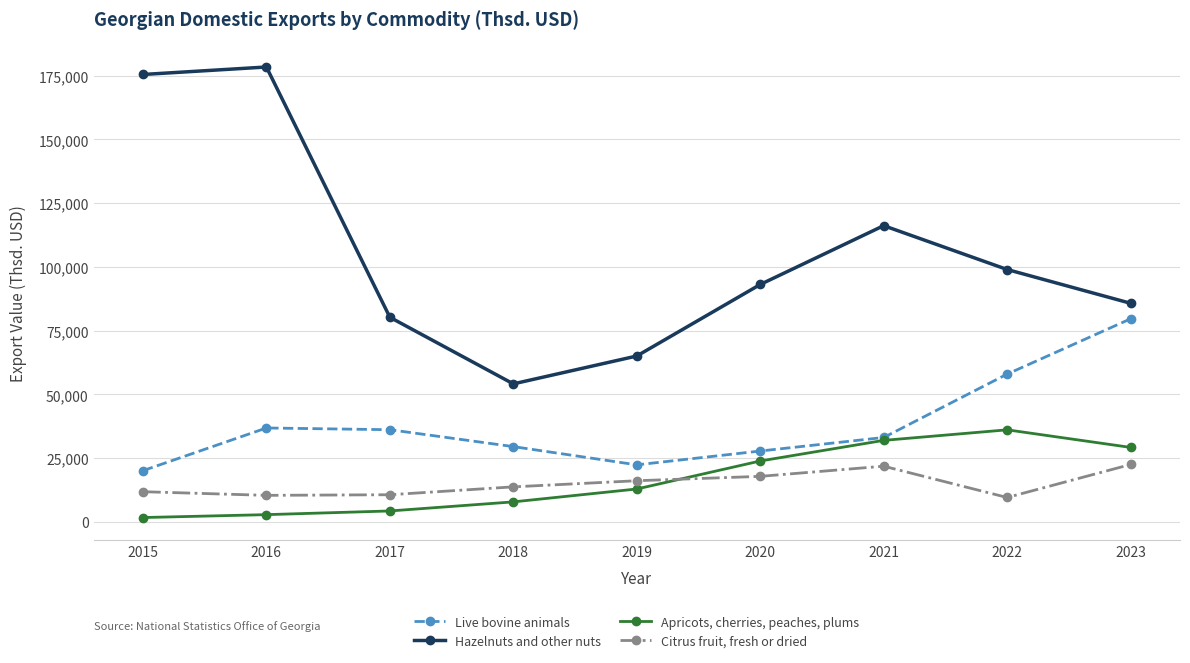

What is the sum of all Apricots, cherries, peaches, plums values?

150836.9